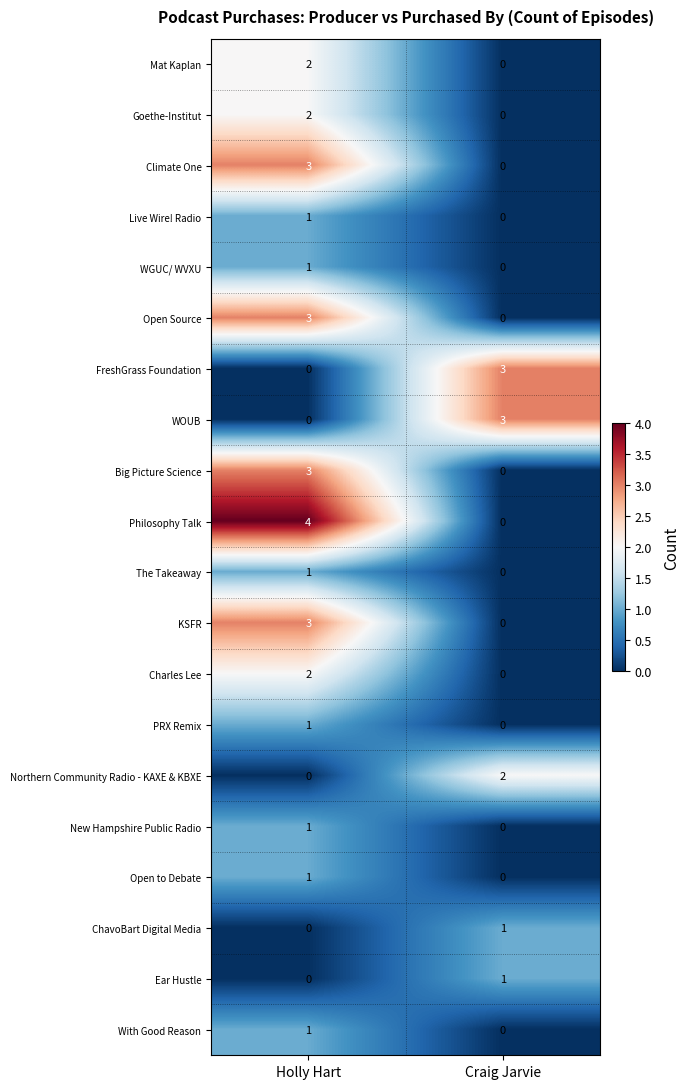

True or false: Philosophy Talk has a value of 2 at Craig Jarvie.

False